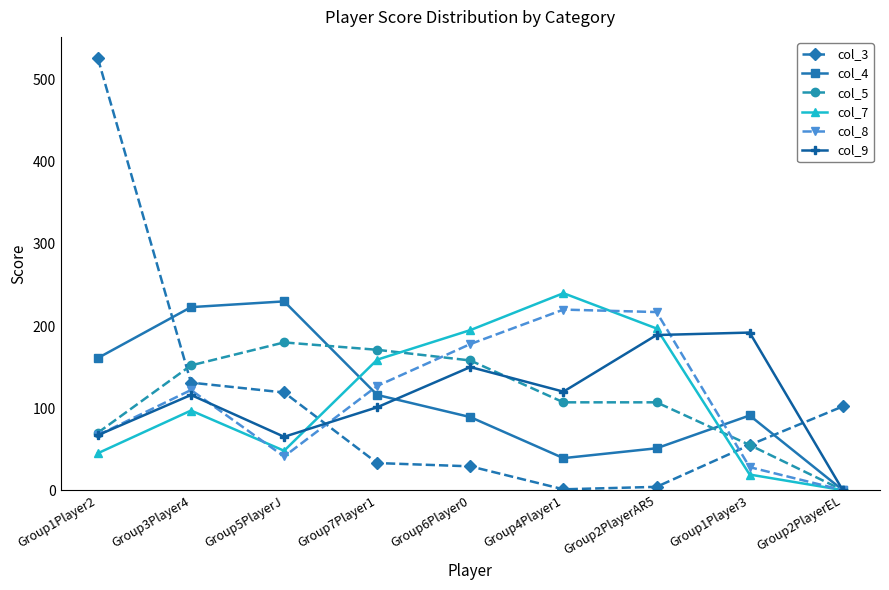

How many categories are shown in the chart?

9